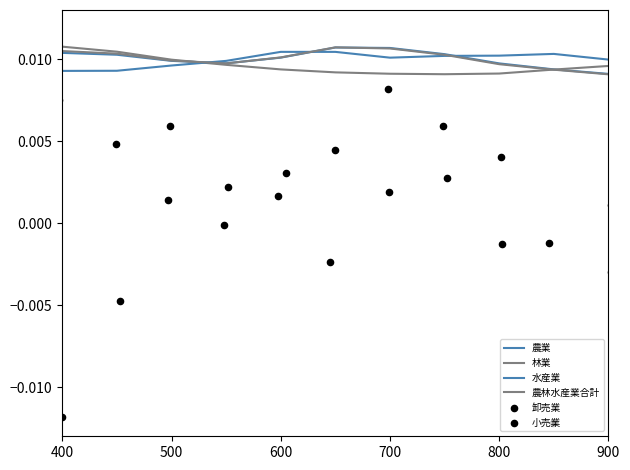

What are all the series names shown in the legend?

農業, 林業, 水産業, 農林水産業合計, 卸売業, 小売業